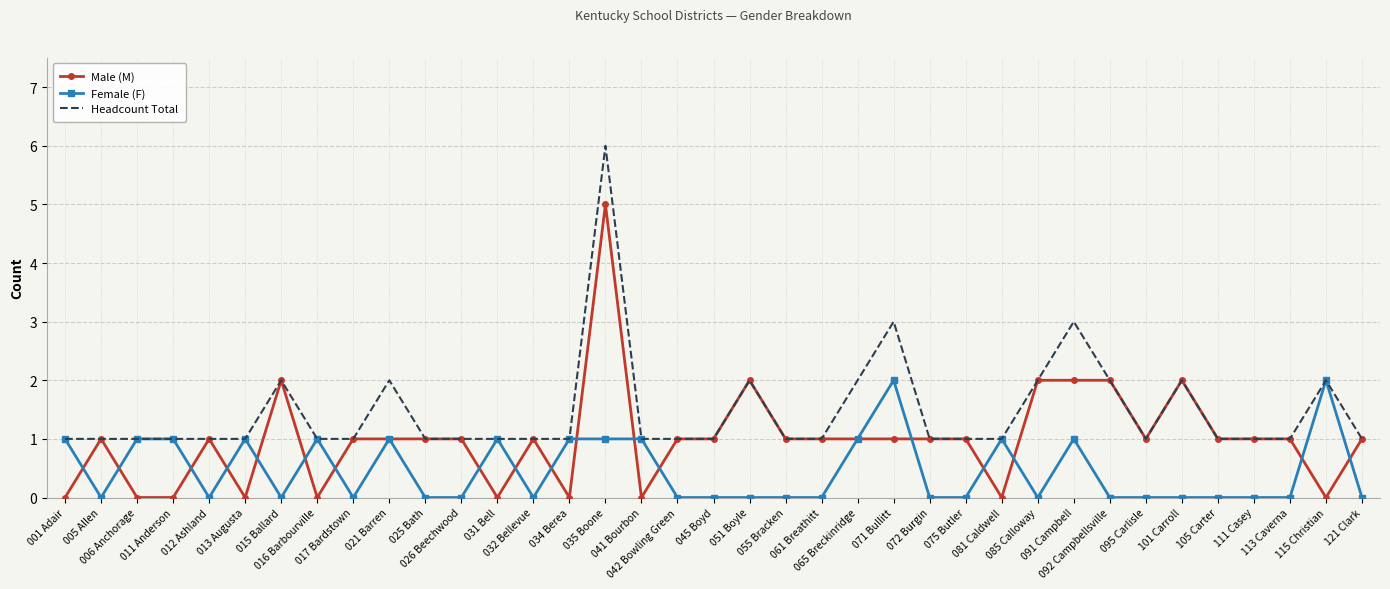

Reading left to right, extract all data points from this chart.

Male (M): 001 Adair=0	005 Allen=1	006 Anchorage=0	011 Anderson=0	012 Ashland=1	013 Augusta=0	015 Ballard=2	016 Barbourville=0	017 Bardstown=1	021 Barren=1	025 Bath=1	026 Beechwood=1	031 Bell=0	032 Bellevue=1	034 Berea=0	035 Boone=5	041 Bourbon=0	042 Bowling Green=1	045 Boyd=1	051 Boyle=2	055 Bracken=1	061 Breathitt=1	065 Breckinridge=1	071 Bullitt=1	072 Burgin=1	075 Butler=1	081 Caldwell=0	085 Calloway=2	091 Campbell=2	092 Campbellsville=2	095 Carlisle=1	101 Carroll=2	105 Carter=1	111 Casey=1	113 Caverna=1	115 Christian=0	121 Clark=1
Female (F): 001 Adair=1	005 Allen=0	006 Anchorage=1	011 Anderson=1	012 Ashland=0	013 Augusta=1	015 Ballard=0	016 Barbourville=1	017 Bardstown=0	021 Barren=1	025 Bath=0	026 Beechwood=0	031 Bell=1	032 Bellevue=0	034 Berea=1	035 Boone=1	041 Bourbon=1	042 Bowling Green=0	045 Boyd=0	051 Boyle=0	055 Bracken=0	061 Breathitt=0	065 Breckinridge=1	071 Bullitt=2	072 Burgin=0	075 Butler=0	081 Caldwell=1	085 Calloway=0	091 Campbell=1	092 Campbellsville=0	095 Carlisle=0	101 Carroll=0	105 Carter=0	111 Casey=0	113 Caverna=0	115 Christian=2	121 Clark=0
Headcount Total: 001 Adair=1	005 Allen=1	006 Anchorage=1	011 Anderson=1	012 Ashland=1	013 Augusta=1	015 Ballard=2	016 Barbourville=1	017 Bardstown=1	021 Barren=2	025 Bath=1	026 Beechwood=1	031 Bell=1	032 Bellevue=1	034 Berea=1	035 Boone=6	041 Bourbon=1	042 Bowling Green=1	045 Boyd=1	051 Boyle=2	055 Bracken=1	061 Breathitt=1	065 Breckinridge=2	071 Bullitt=3	072 Burgin=1	075 Butler=1	081 Caldwell=1	085 Calloway=2	091 Campbell=3	092 Campbellsville=2	095 Carlisle=1	101 Carroll=2	105 Carter=1	111 Casey=1	113 Caverna=1	115 Christian=2	121 Clark=1